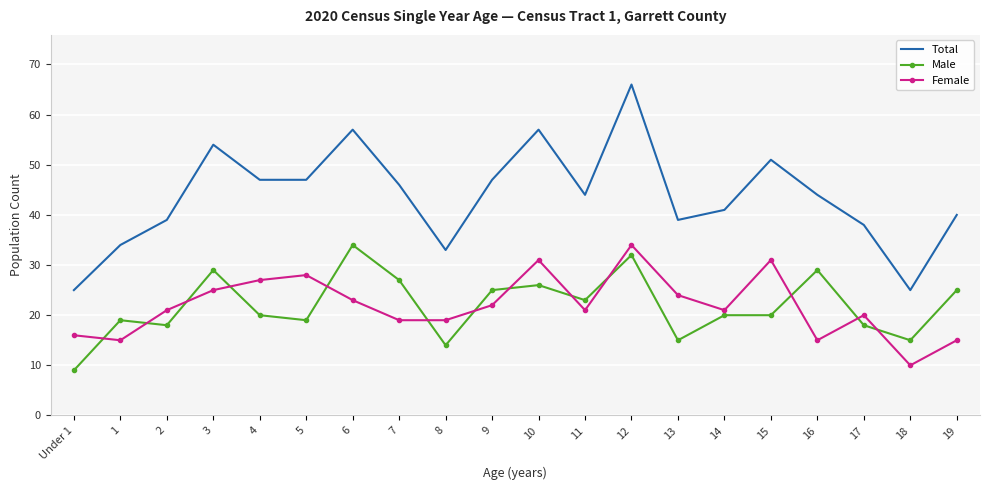

At which label does Male first exceed 20?

3